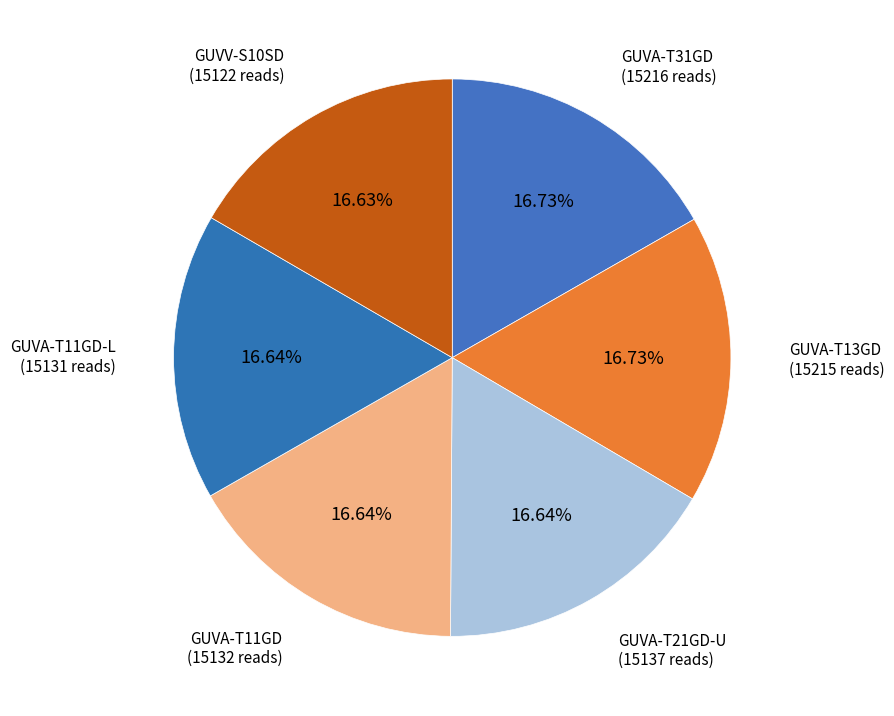

How many slices are in this pie chart?

6